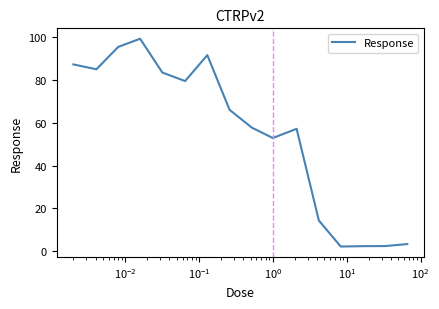

What is the difference between the maximum and minimum values?

97.2